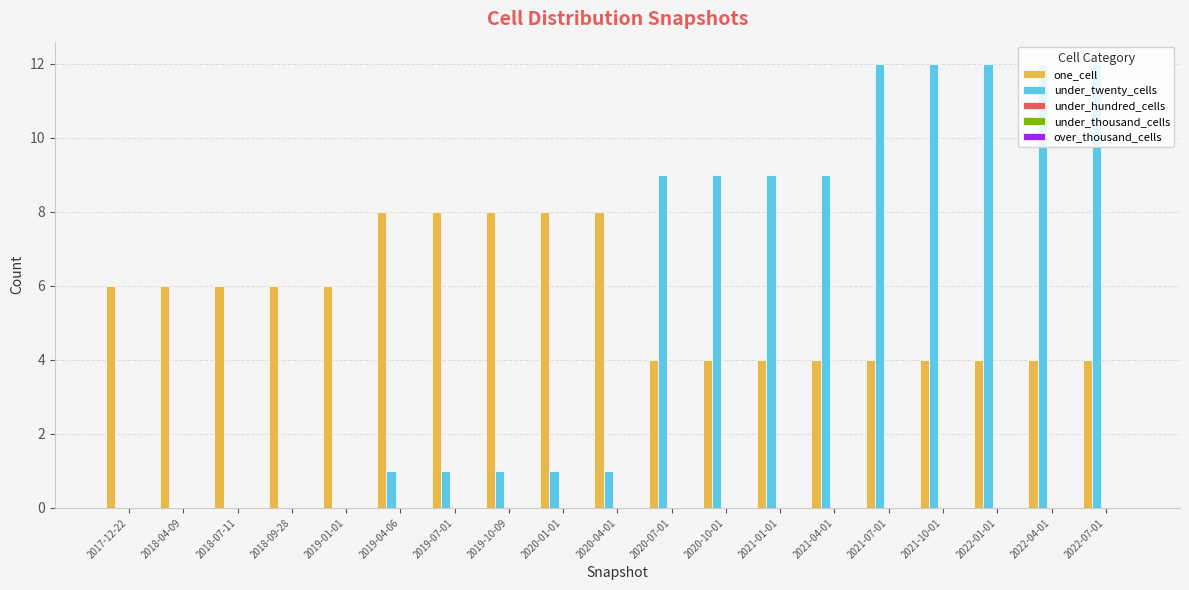

What is the sum of all one_cell values?

106